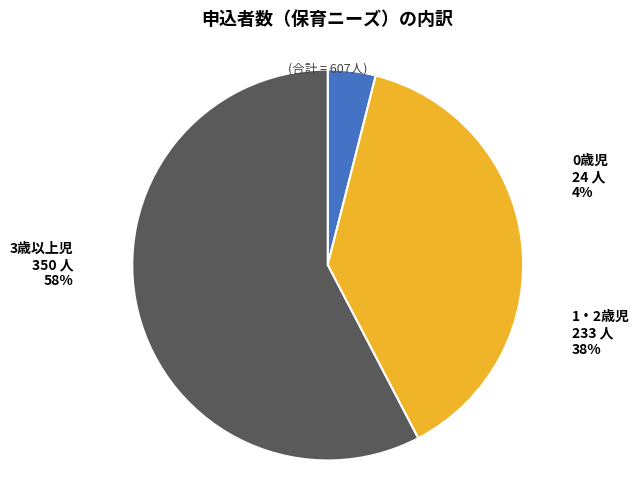

Which slice is the smallest?

0歳児